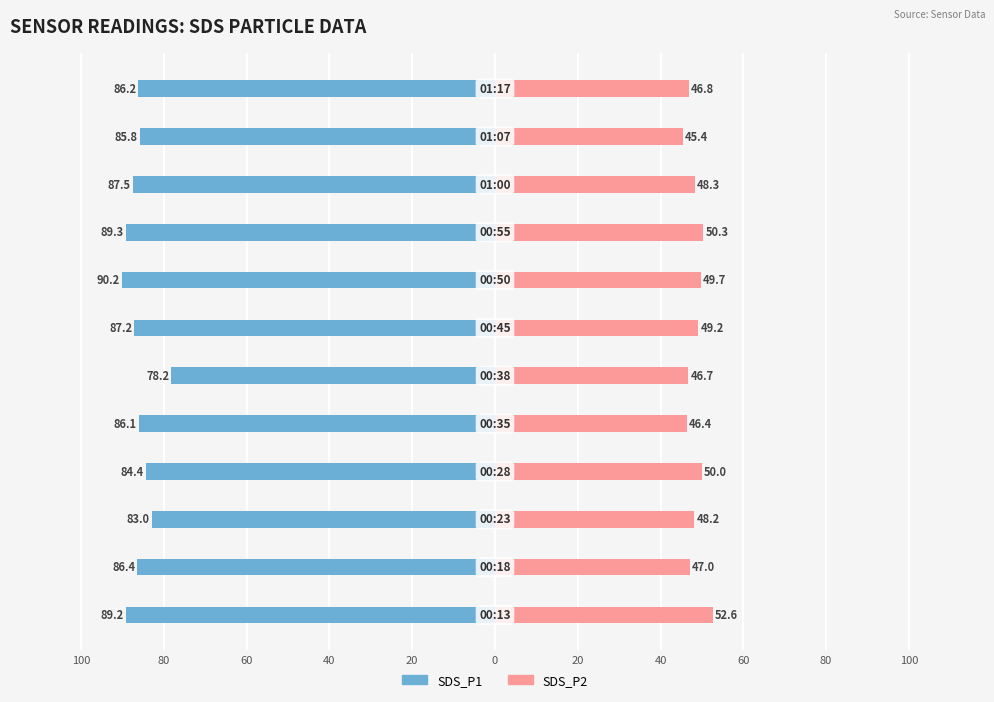

Reading right to left, list all the values displayed in this chart.

SDS_P1: -86.2	-85.8	-87.5	-89.3	-90.2	-87.2	-78.2	-86.1	-84.4	-83.0	-86.4	-89.2
SDS_P2: 46.8	45.4	48.3	50.3	49.7	49.2	46.7	46.4	50.0	48.2	47.0	52.6